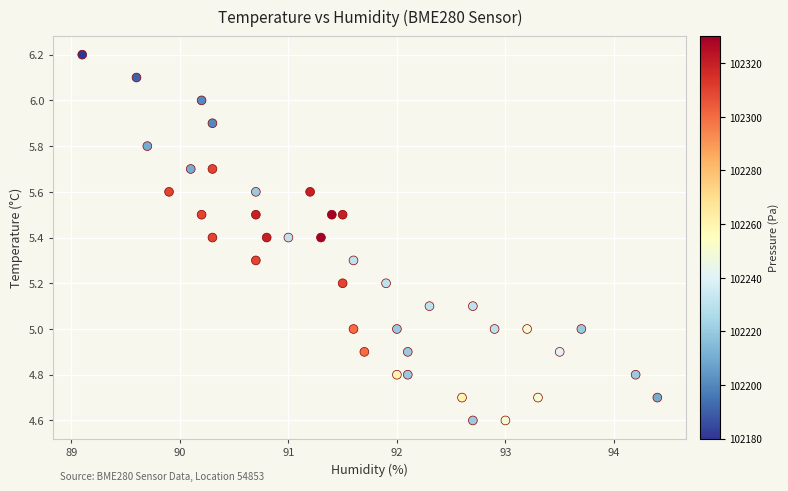

What is the range of X values (max minus min)?

5.3